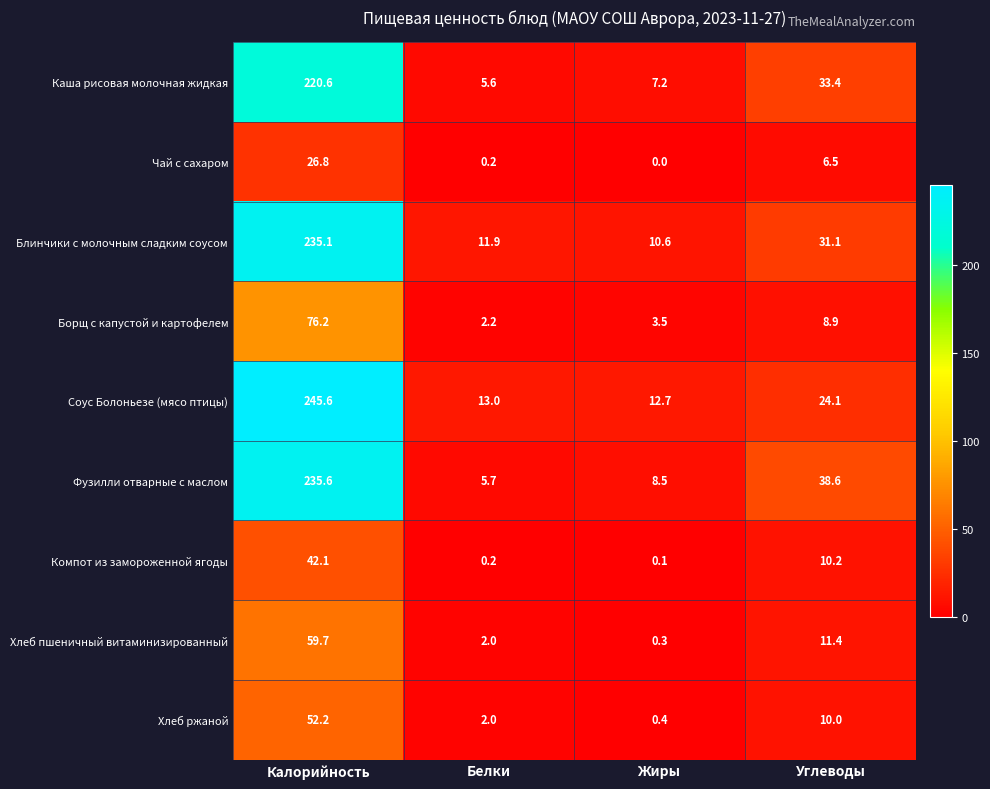

What is the difference between the highest and lowest values at Белки?

12.8